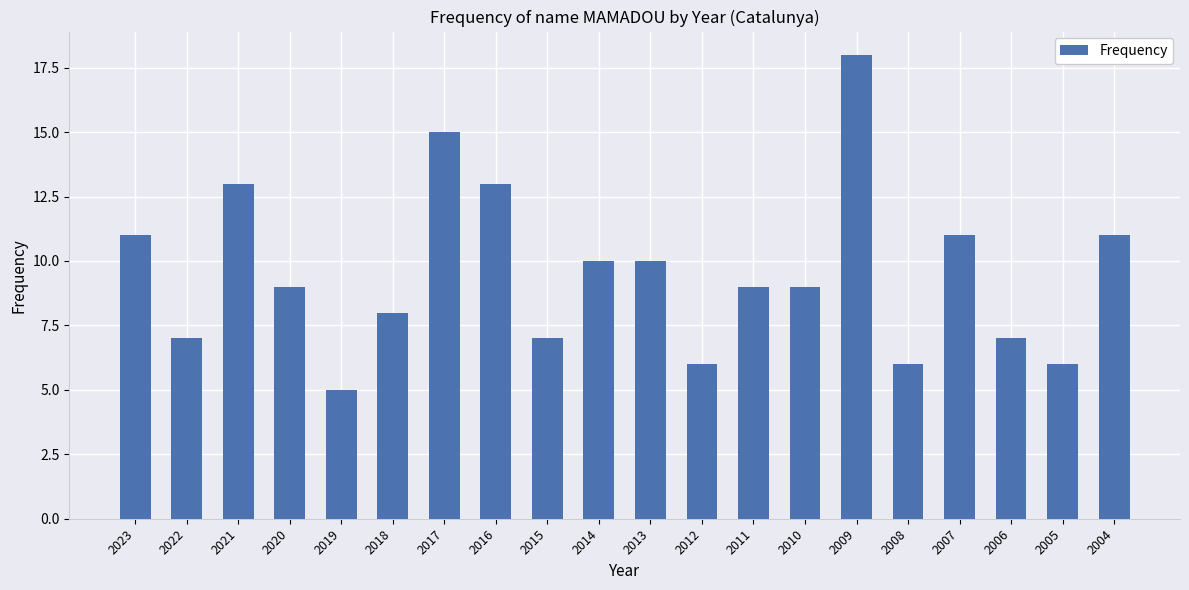

What is the ratio of the value at 2007 to the value at 2005?

1.8